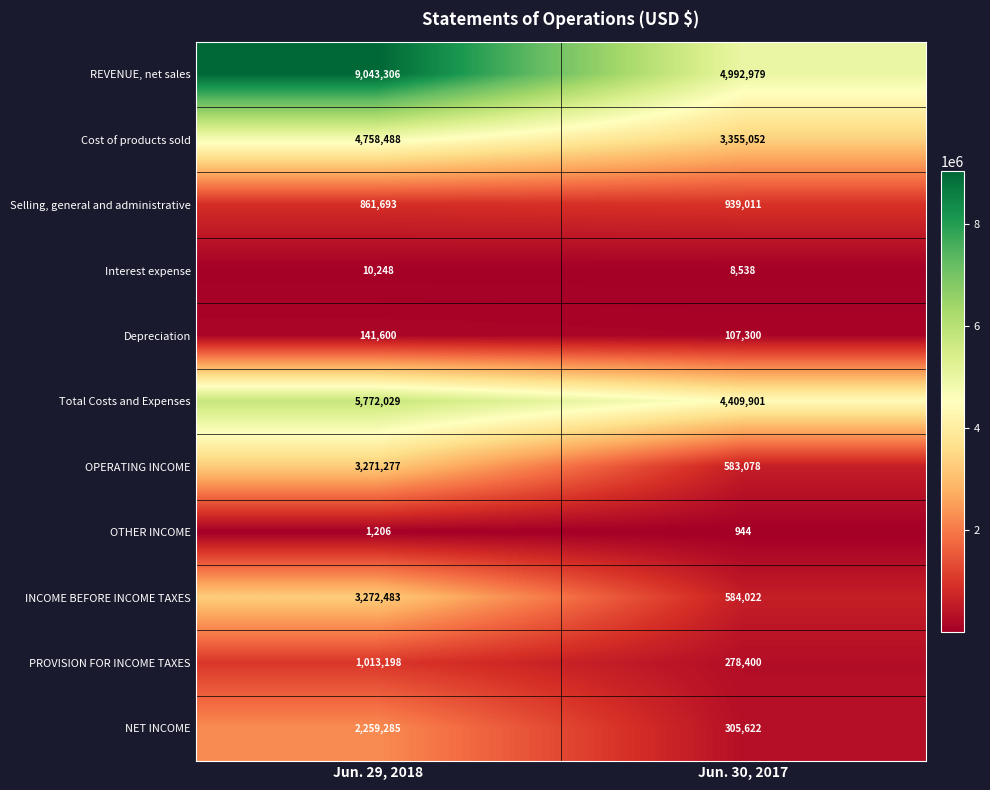

What is the total value across all series at Jun. 30, 2017?

15564847